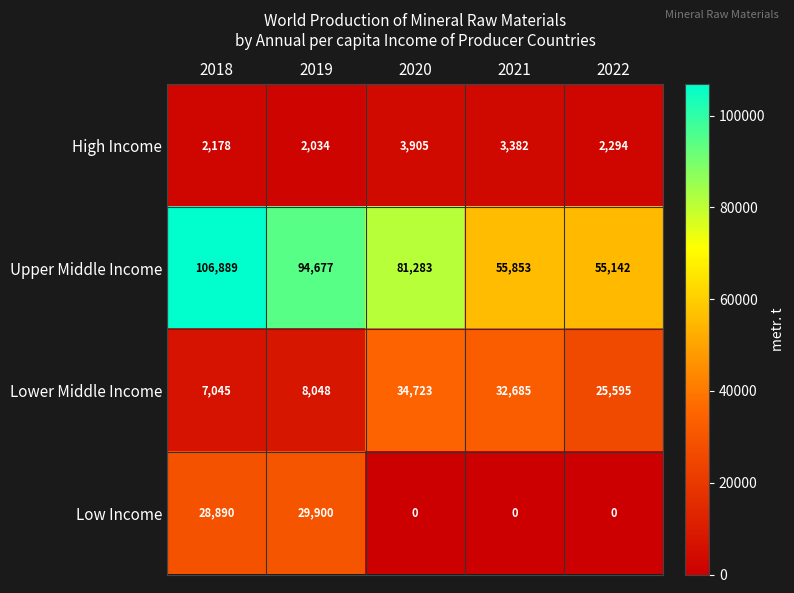

At how many categories does at least one series exceed 8125?

5